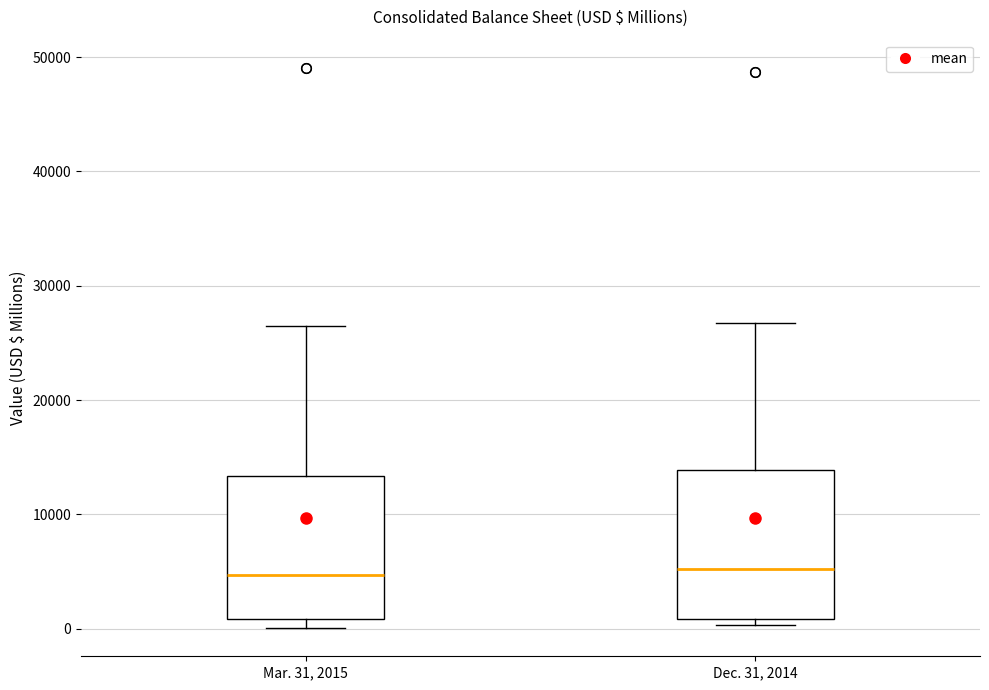

Reading left to right, transcribe this box plot: for each box, give where its median line is, the range the box spans, and where its two whiskers end, as read against the y-axis. The values are not printed on the chart, so give them approximately, as read against the axis.

Mar. 31, 2015: median 5000, box 1000 to 13000, whiskers 0 to 26000
Dec. 31, 2014: median 5000, box 1000 to 14000, whiskers 0 to 27000